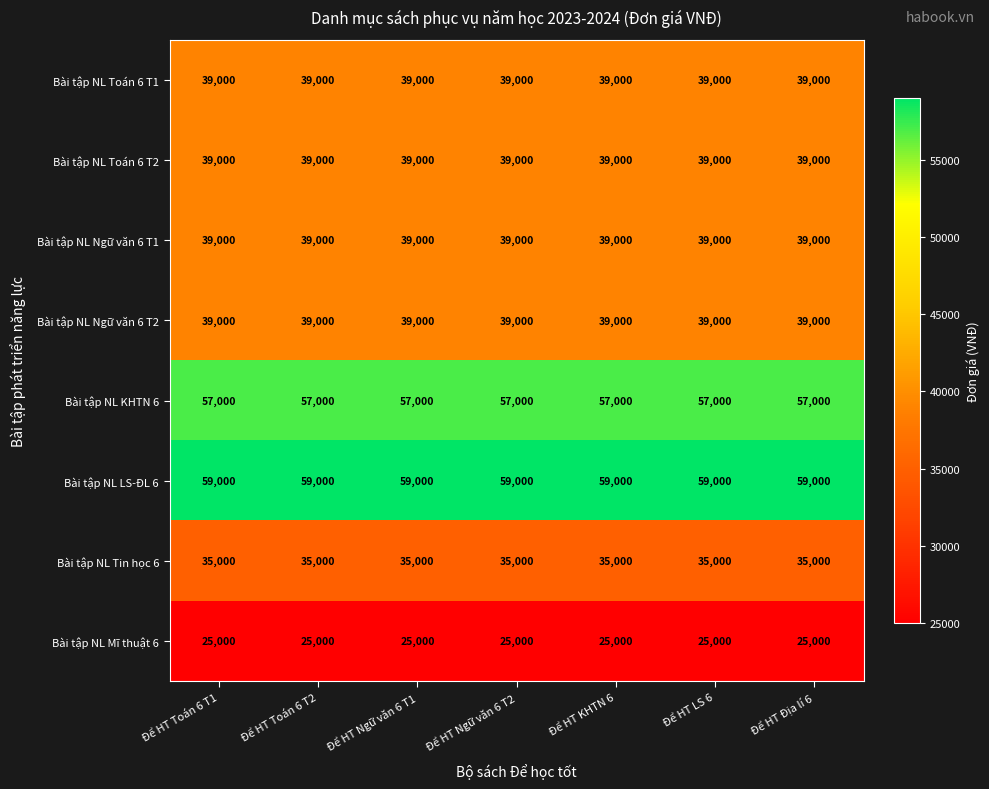

What is the spread (max minus min) of values at Để HT Ngữ văn 6 T2?

34000